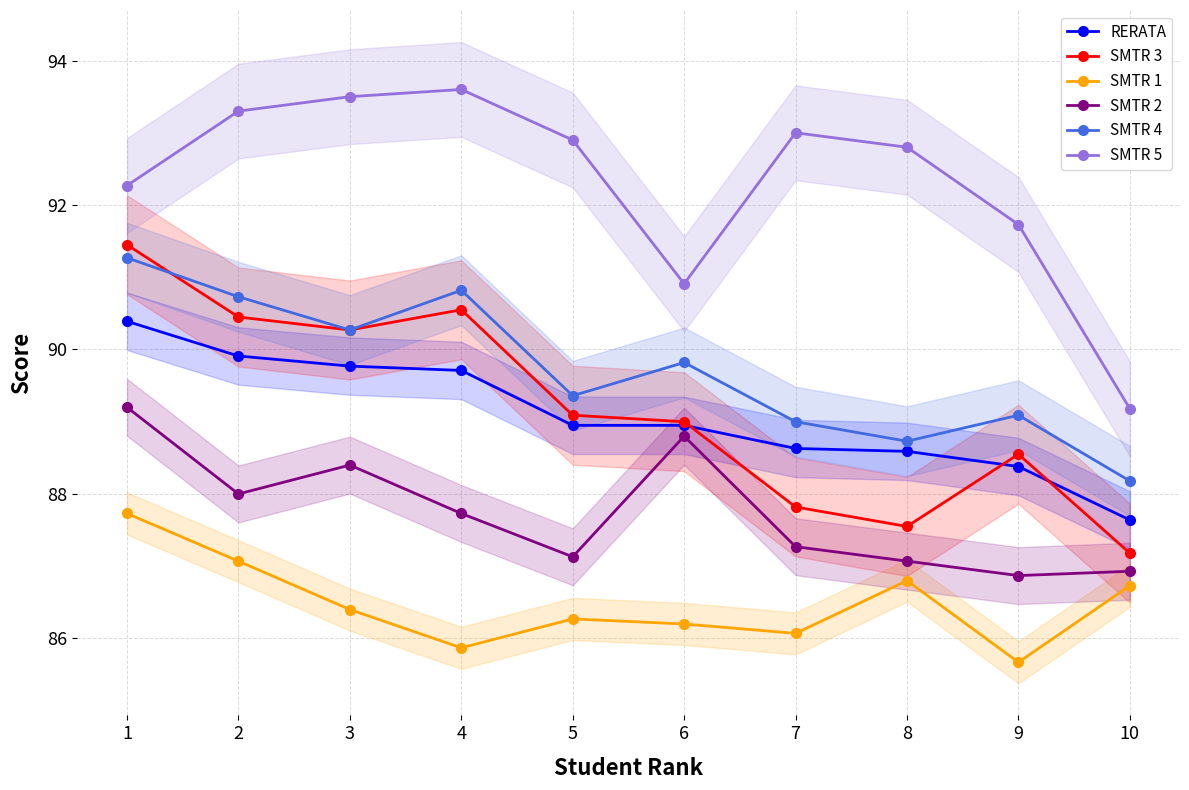

What is the lowest value of the SMTR 1 series?

85.7